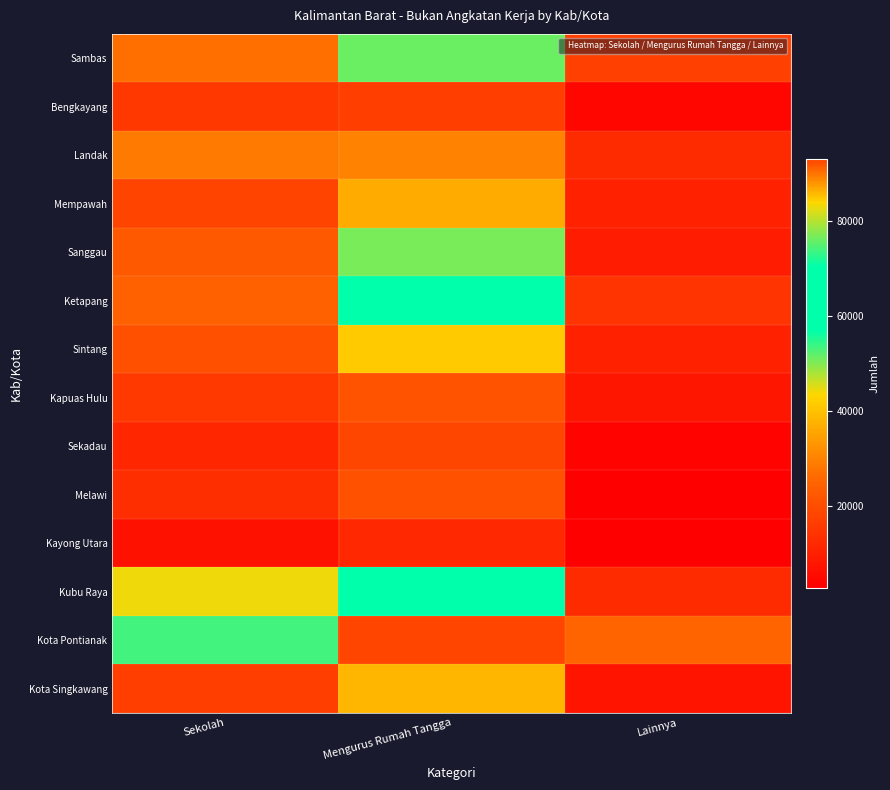

Which label corresponds to the smallest value in the chart?

Lainnya